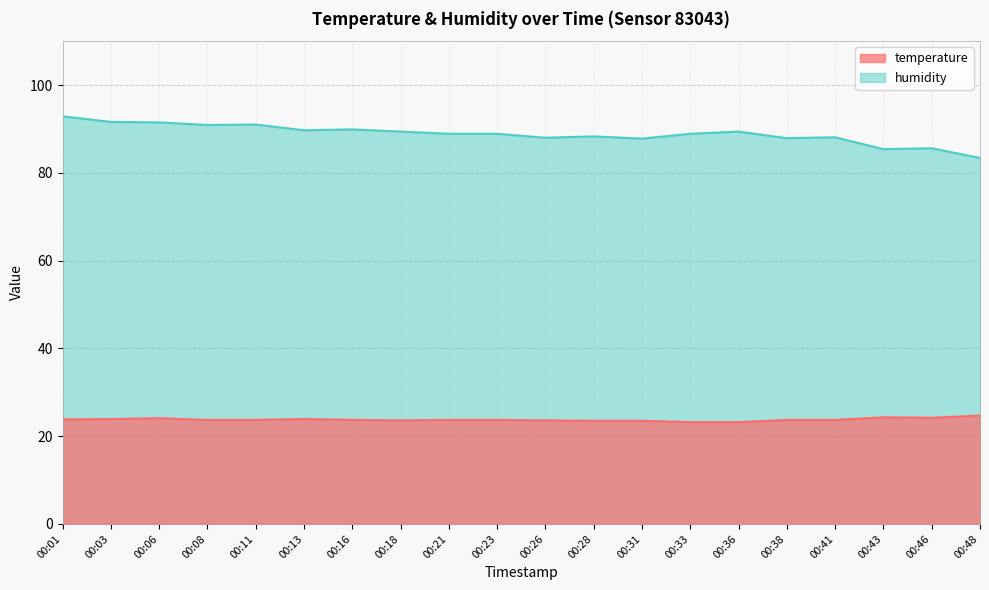

List the series in order of their peak value, lowest first.

temperature, humidity